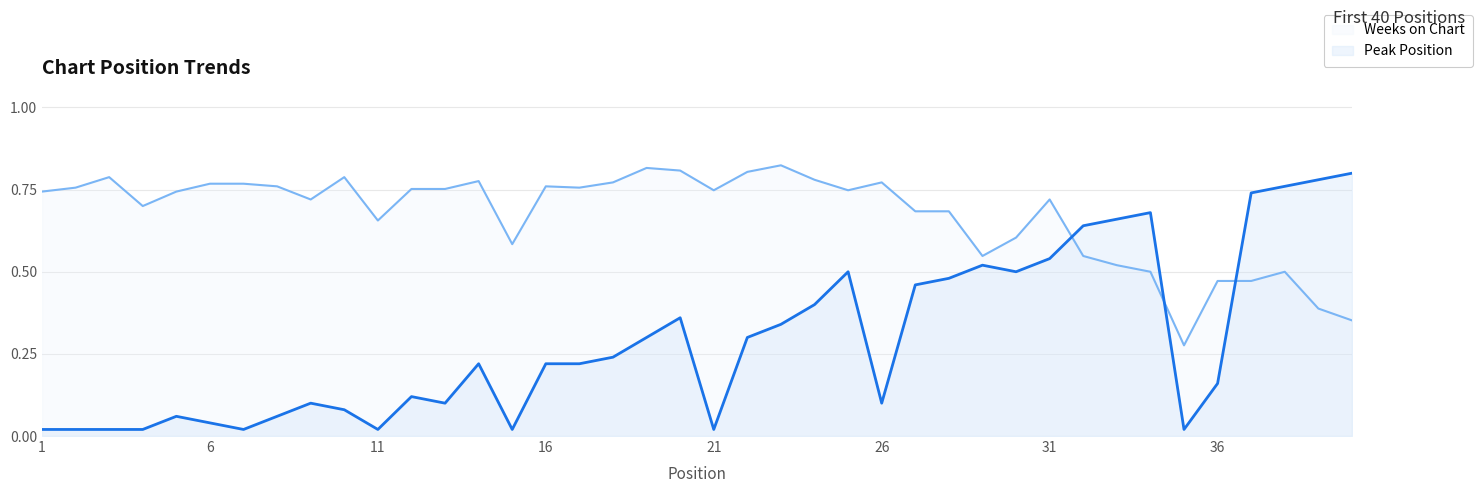

What is the total value across all series at 5?

0.8